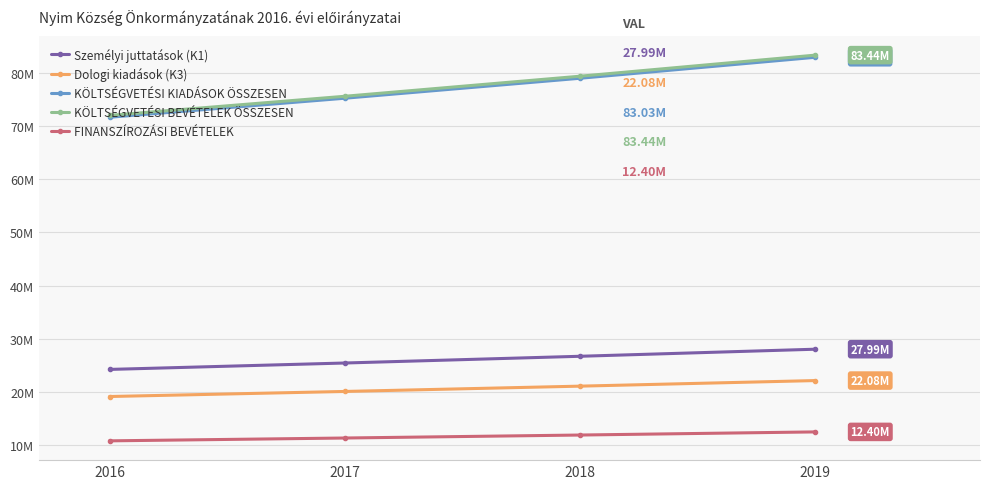

True or false: KÖLTSÉGVETÉSI BEVÉTELEK ÖSSZESEN and KÖLTSÉGVETÉSI KIADÁSOK ÖSSZESEN cross at least once.

False